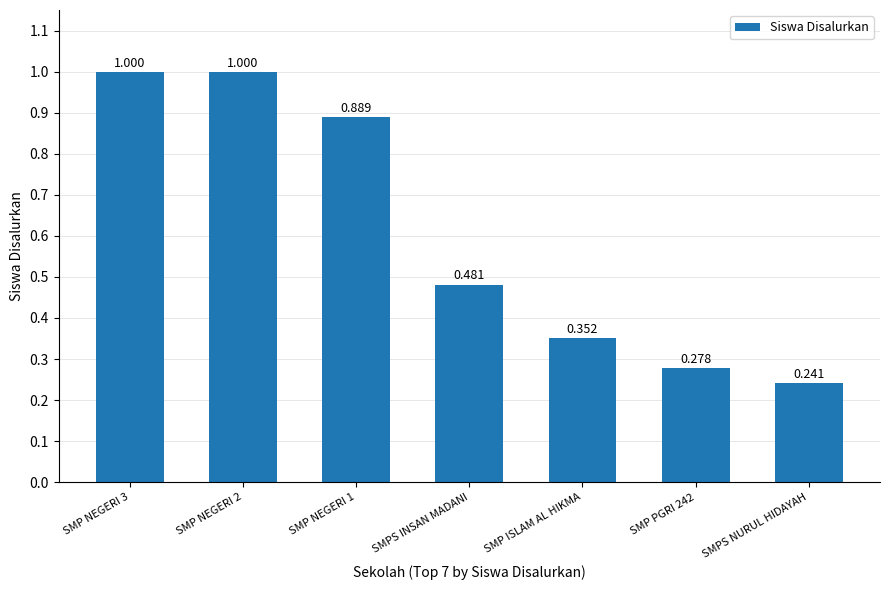

At which category does the chart reach its minimum across all series?

SMPS NURUL HIDAYAH